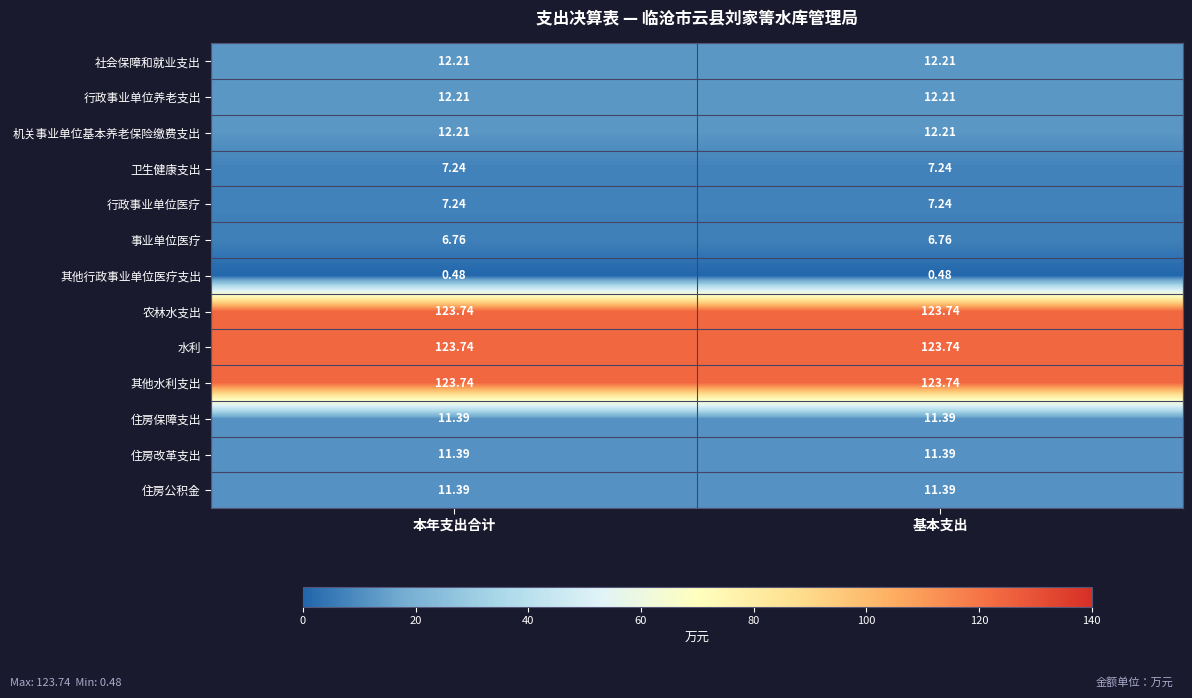

Is the value of 住房公积金 at 基本支出 greater than the value of 行政事业单位医疗 at 本年支出合计?

Yes